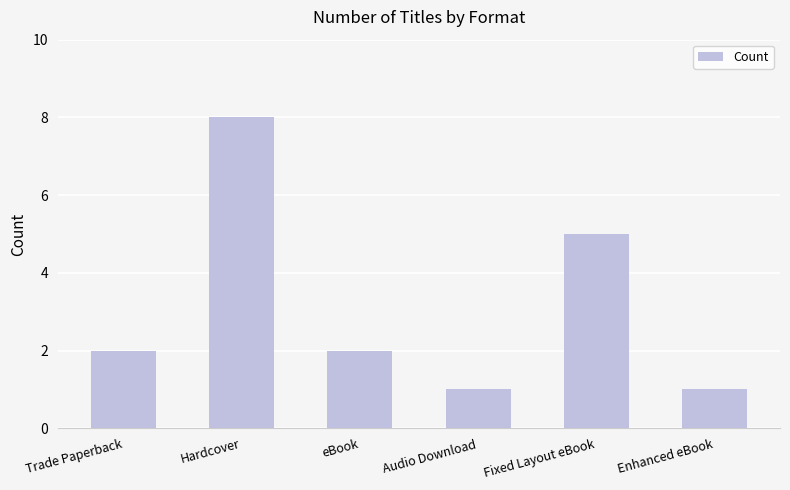

Approximately how many times larger is the value at eBook compared to Enhanced eBook?

2.0